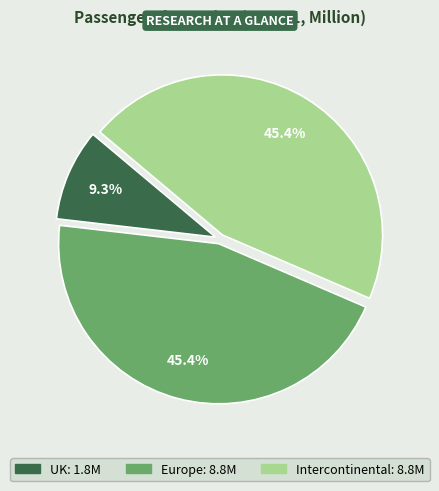

Which slice is the smallest?

UK